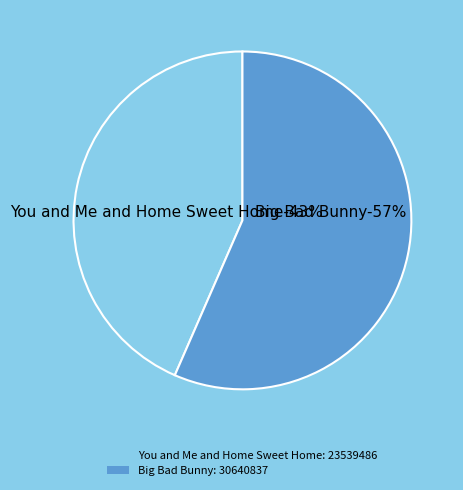

Combined, do You and Me and Home Sweet Home and Big Bad Bunny account for over 50%?

Yes